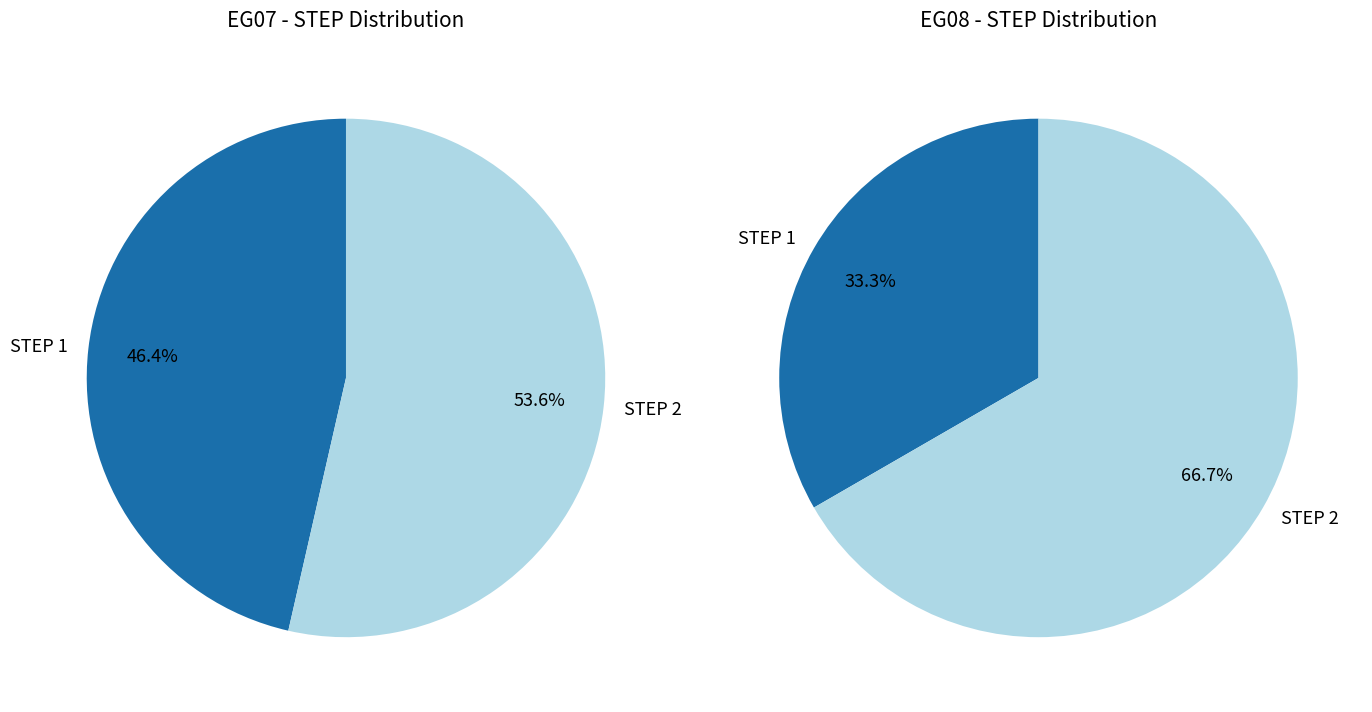

Does 16 represent more than half of the total?

No